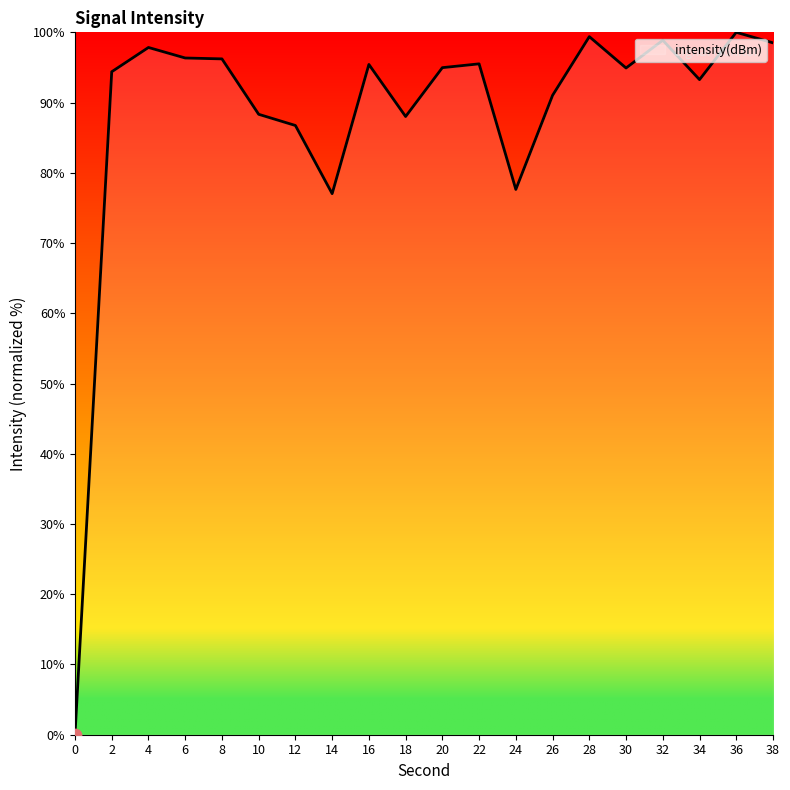

What is the ratio of the value at 38 to the value at 6?

1.0